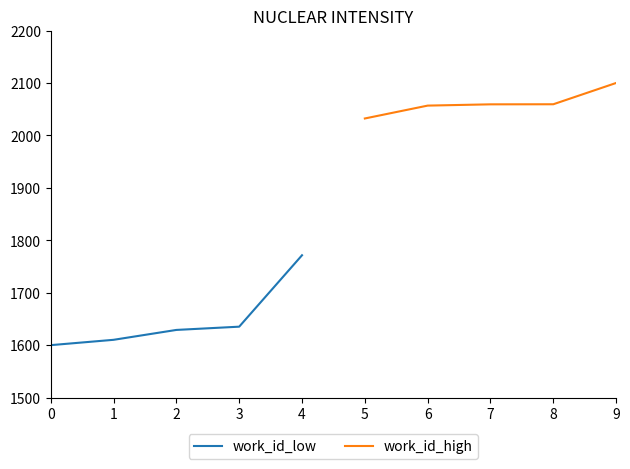

True or false: work_id_low and work_id_high intersect in this chart.

False